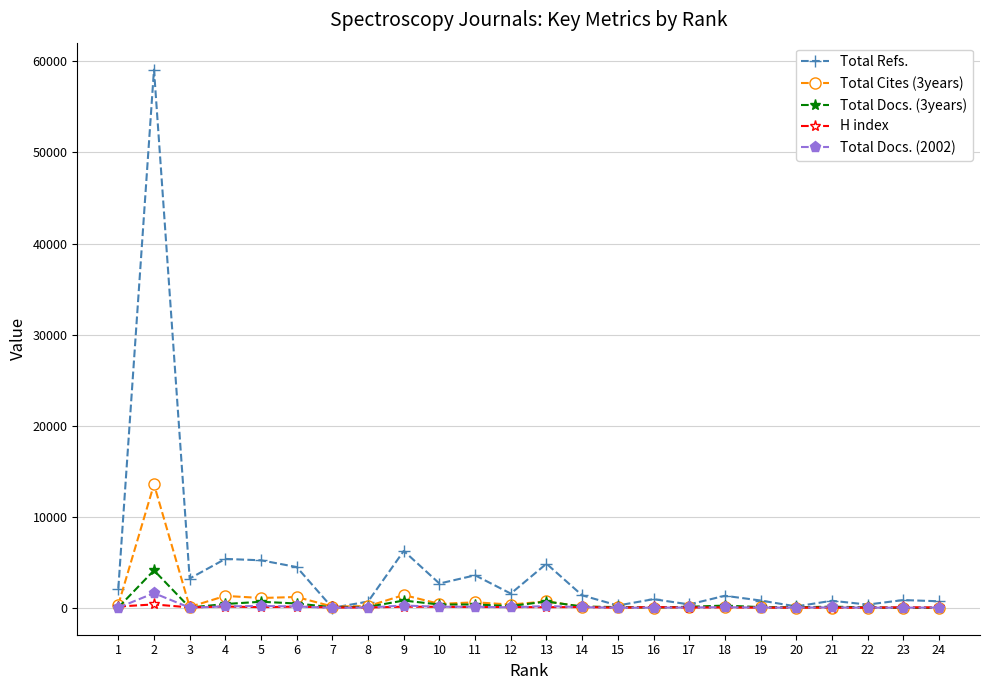

How many distinct data groups are displayed?

5